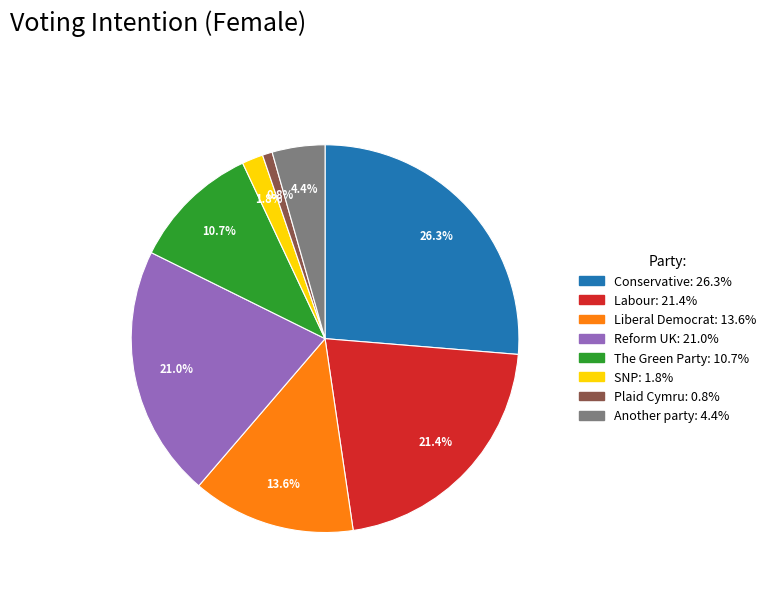

How much of the chart is everything except Another party?

95.6%